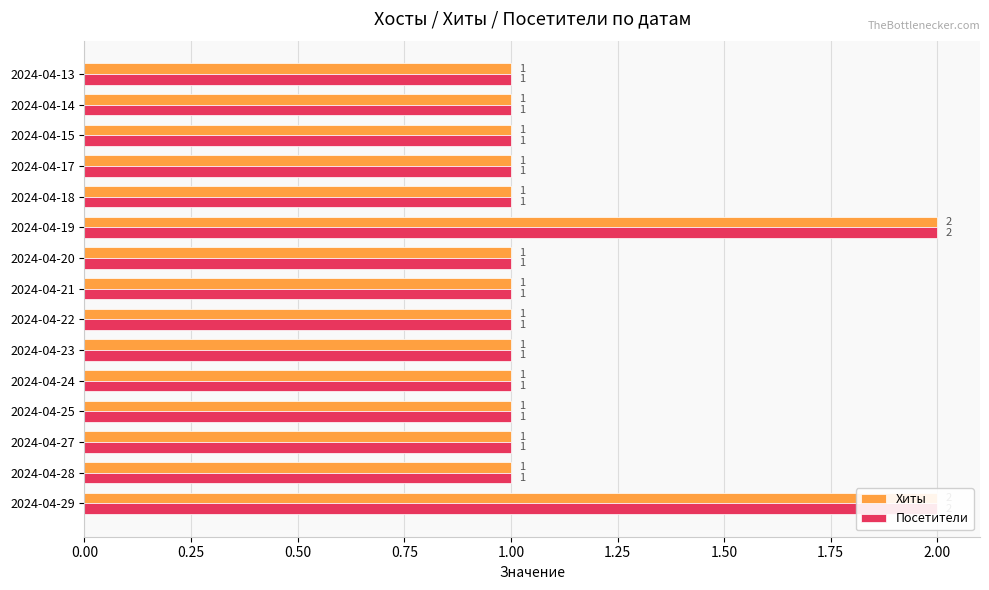

Reading right to left, list all the values displayed in this chart.

Хиты: 1	1	1	1	1	2	1	1	1	1	1	1	1	1	2
Посетители: 1	1	1	1	1	2	1	1	1	1	1	1	1	1	2